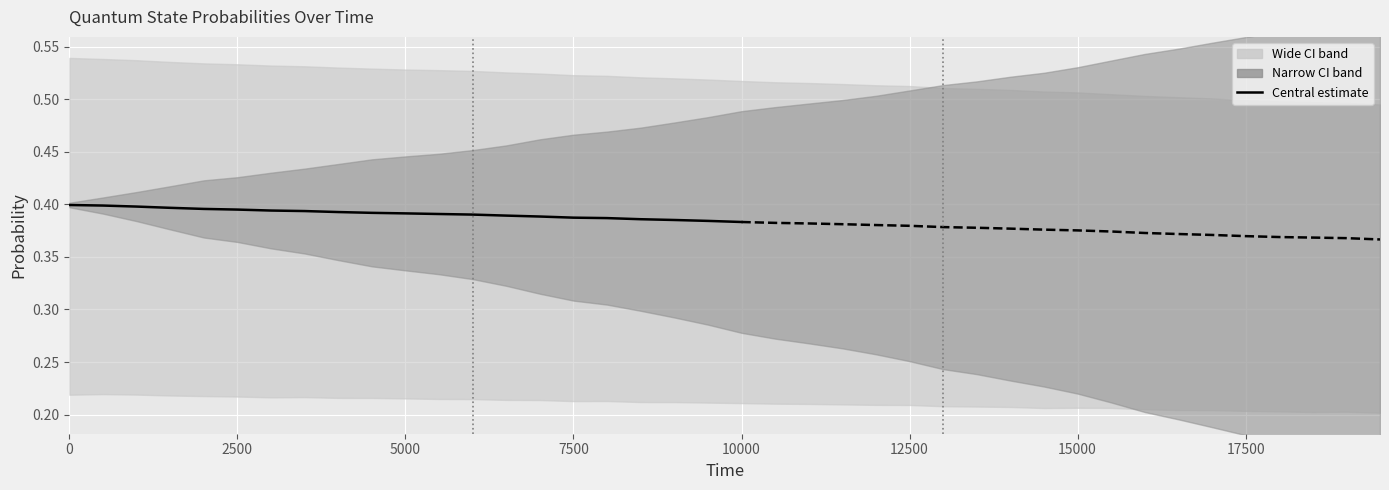

Is this an area chart (filled region under the line)?

No